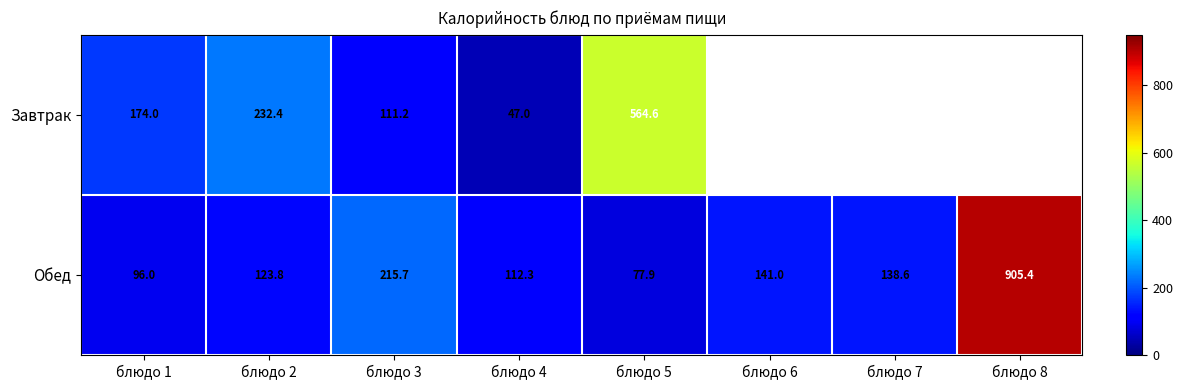

What is the lowest value of the Обед series?

77.9